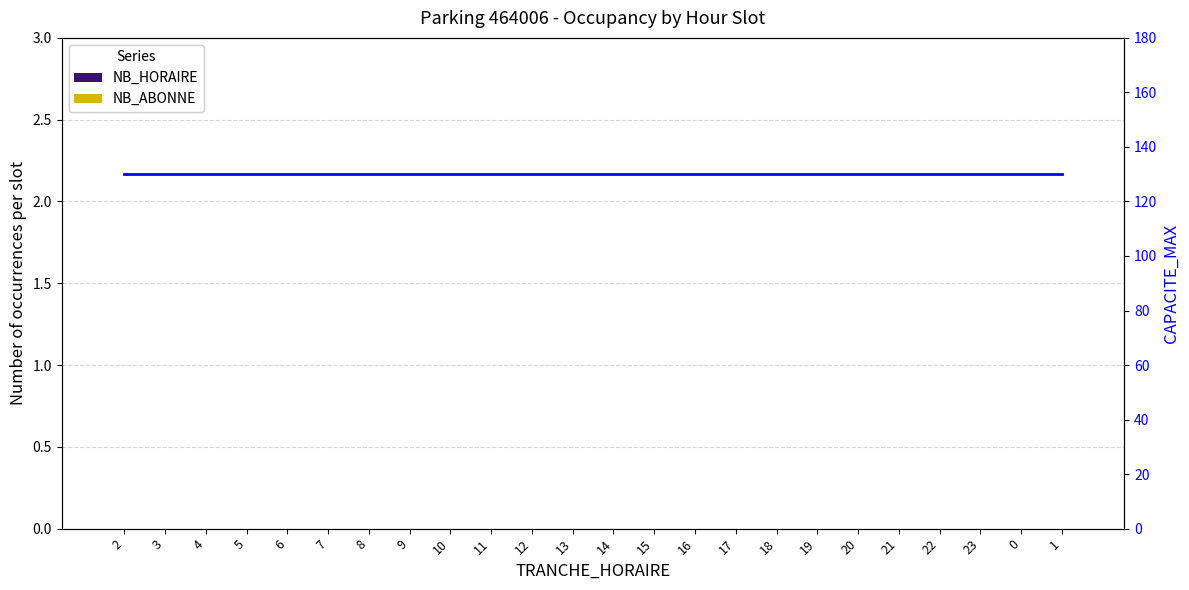

Which series has the widest spread of values?

NB_HORAIRE